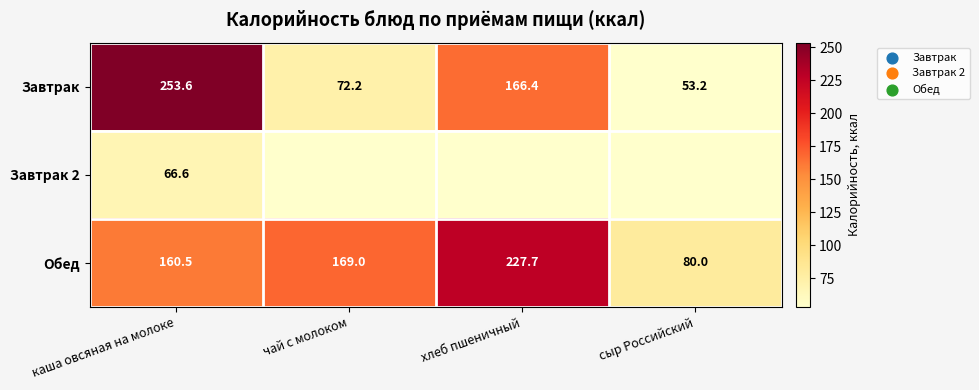

What is the total value across all series at сыр Российский?

133.2